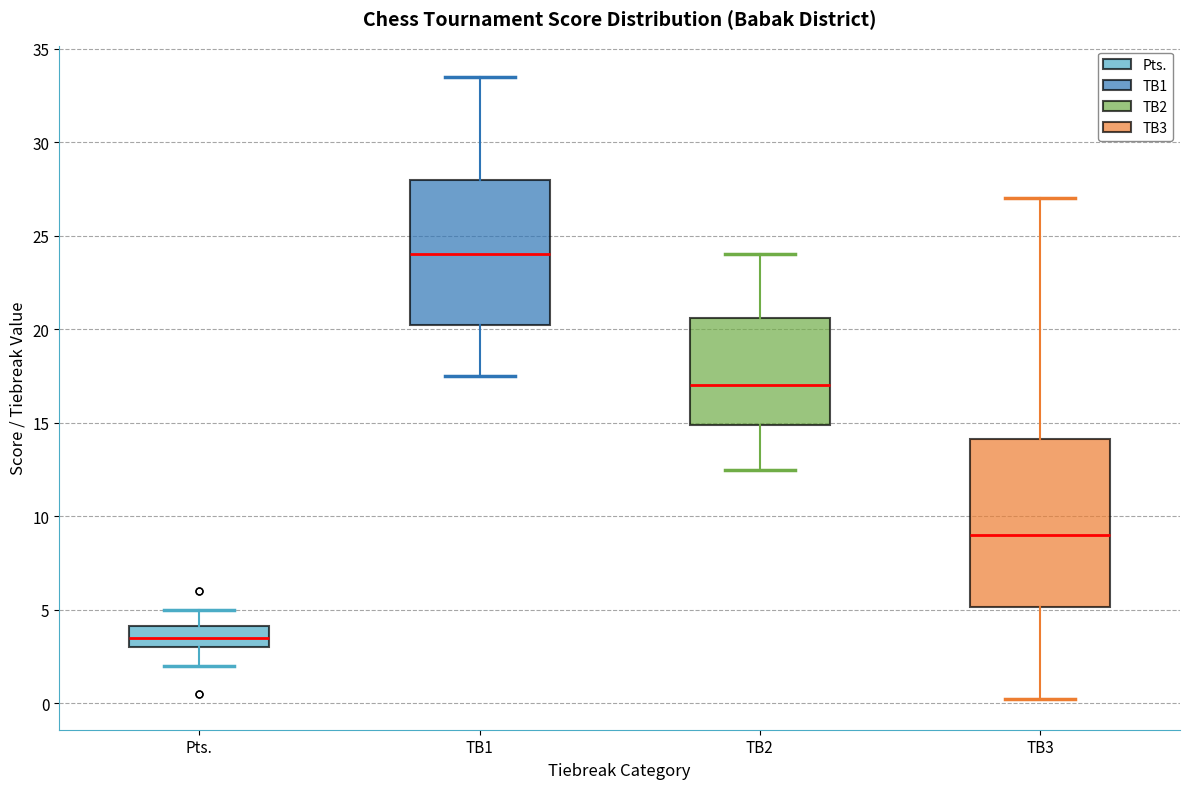

Reading left to right, transcribe this box plot: for each box, give where its median line is, the range the box spans, and where its two whiskers end, as read against the y-axis. The values are not printed on the chart, so give them approximately, as read against the axis.

Pts.: median 3.5, box 3.0 to 4.0, whiskers 2.0 to 5.0
TB1: median 24.0, box 20.5 to 28.0, whiskers 17.5 to 33.5
TB2: median 17.0, box 15.0 to 20.5, whiskers 12.5 to 24.0
TB3: median 9.0, box 5.0 to 14.0, whiskers 0.5 to 27.0